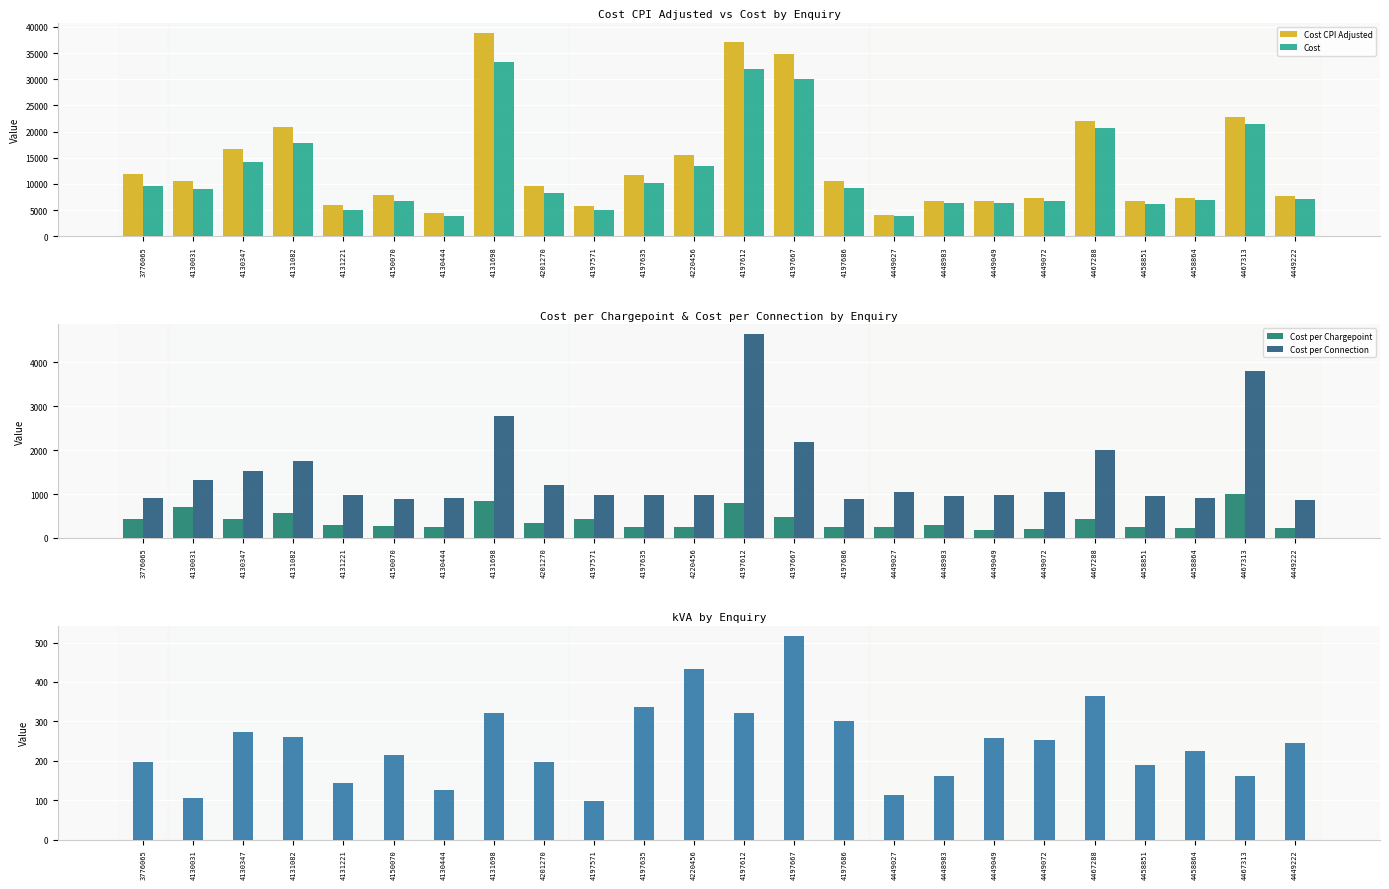

What is the label of the 22nd bar from the right?

4130347